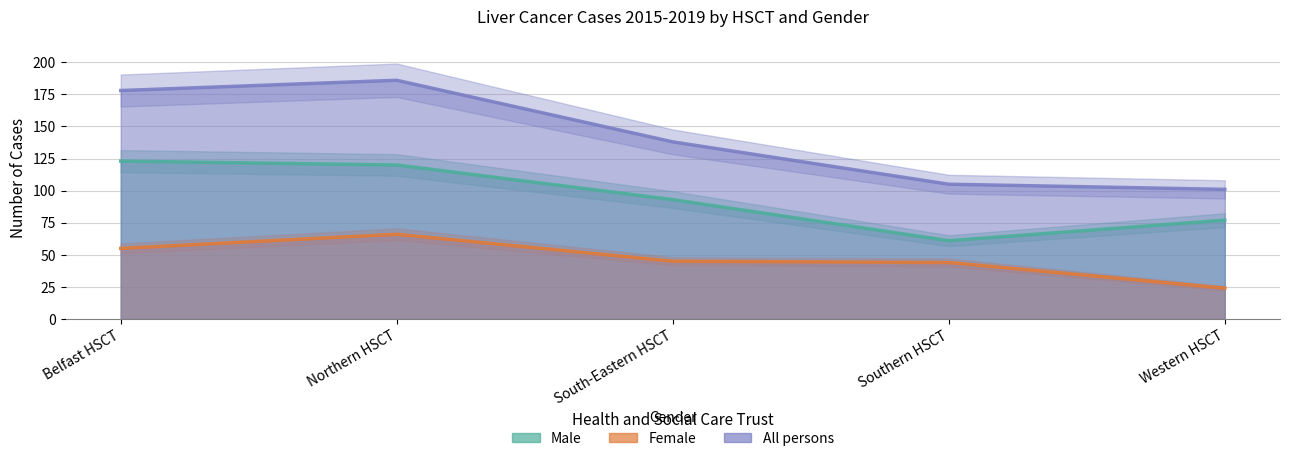

Is the value of All persons at South-Eastern HSCT greater than the value of Female at Northern HSCT?

Yes